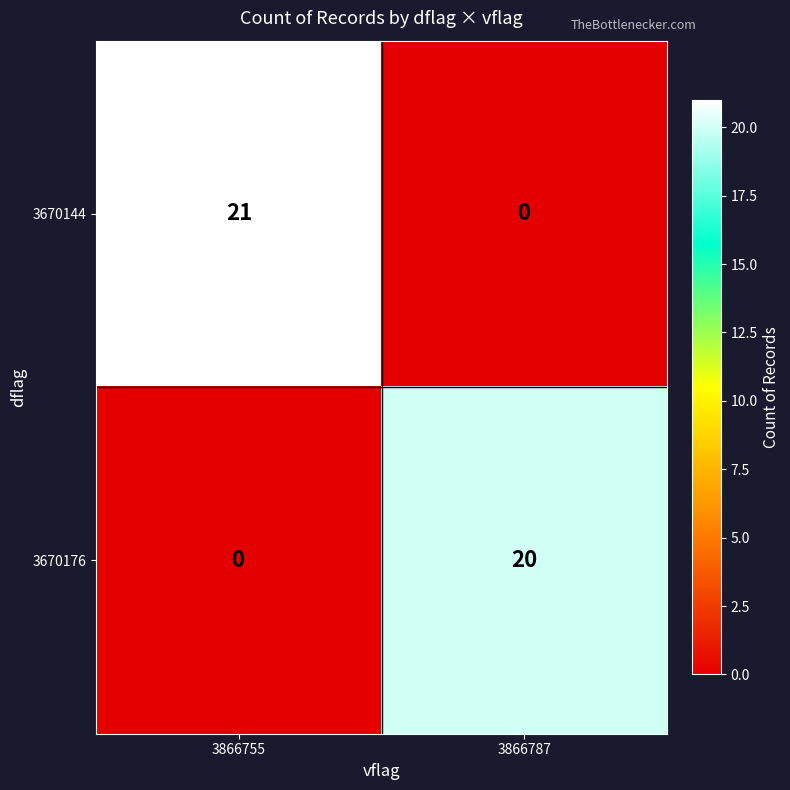

Reading left to right, what are all the values shown in this chart?

3670144: 21	0
3670176: 0	20